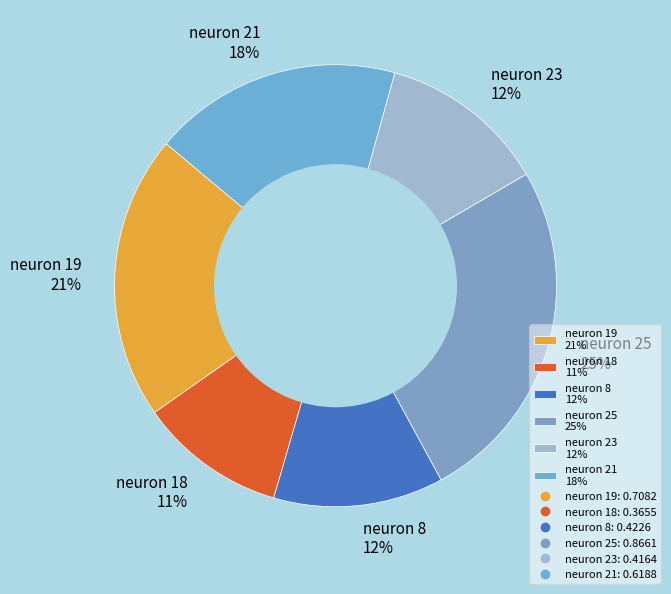

Count the number of slices in the pie.

6